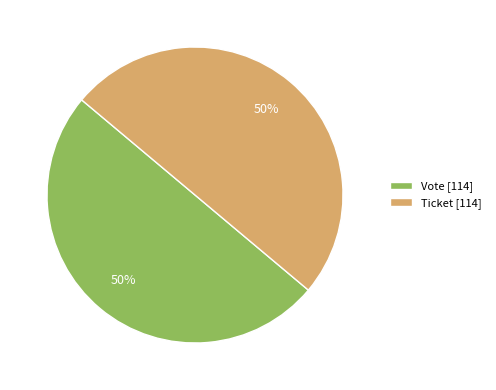

Count the number of slices in the pie.

2